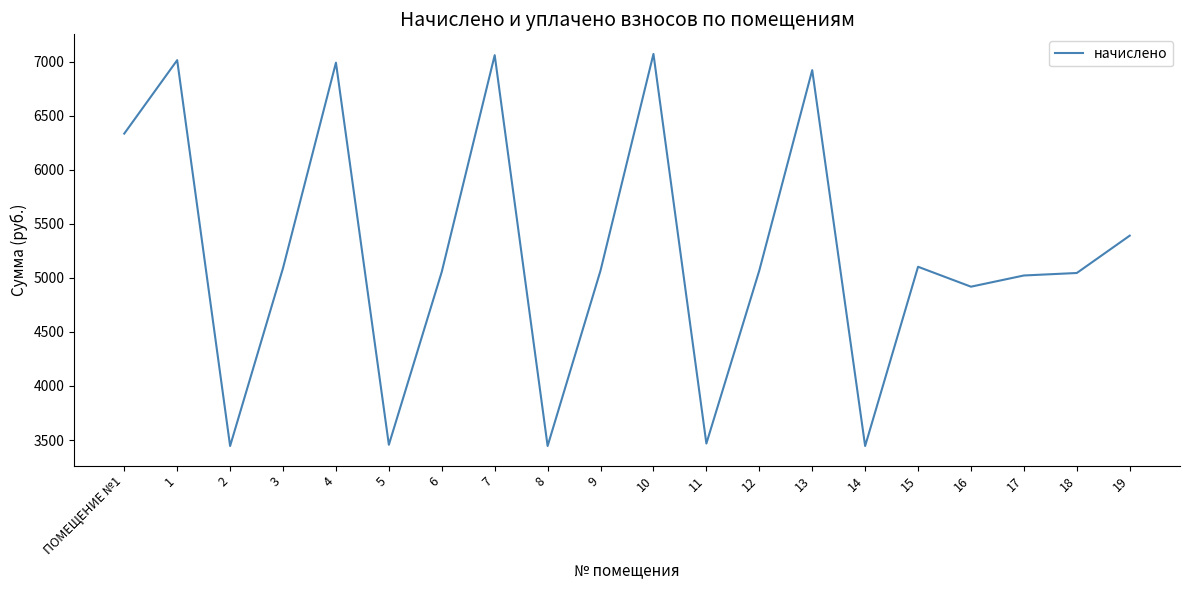

Approximately how many times larger is the value at 14 compared to 4?

0.5